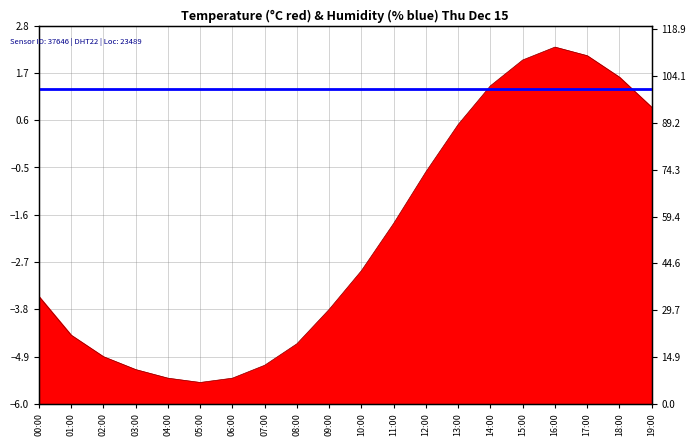

What is the approximate value at 08:00?

-4.6